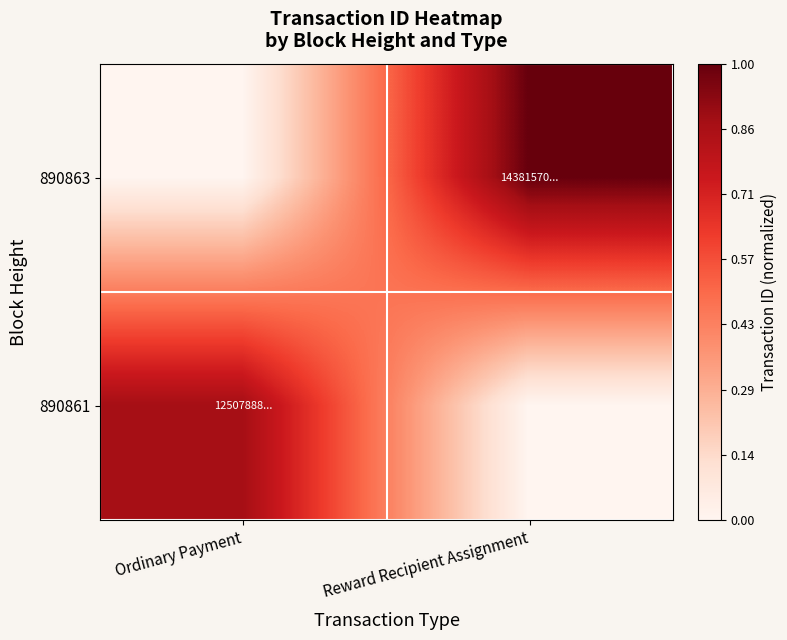

At which category is the sum across all series the highest?

Reward Recipient Assignment